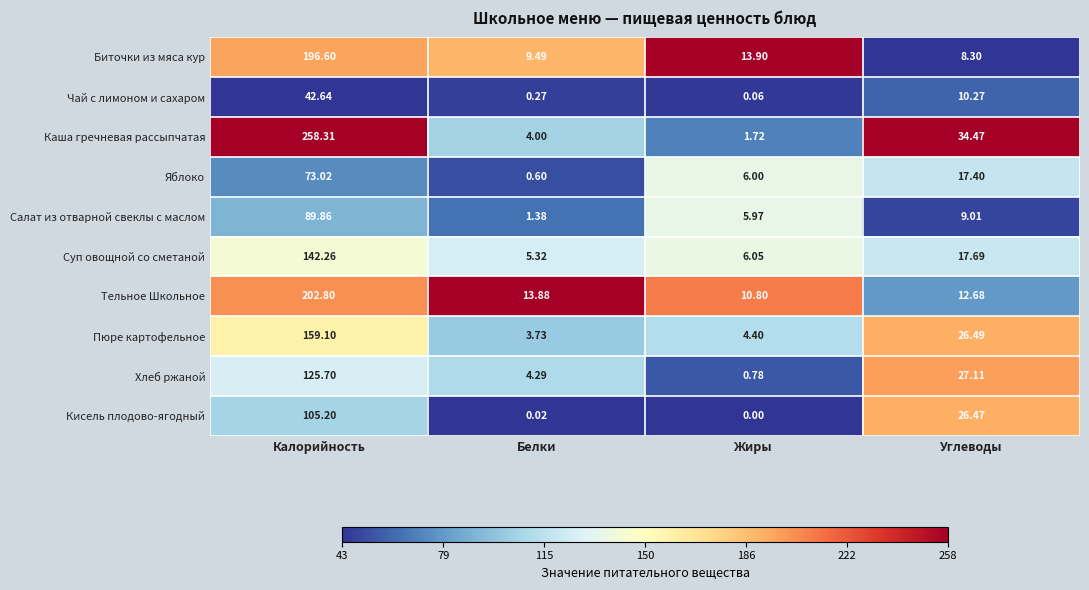

At which label does Хлеб ржаной first exceed 27?

Калорийность